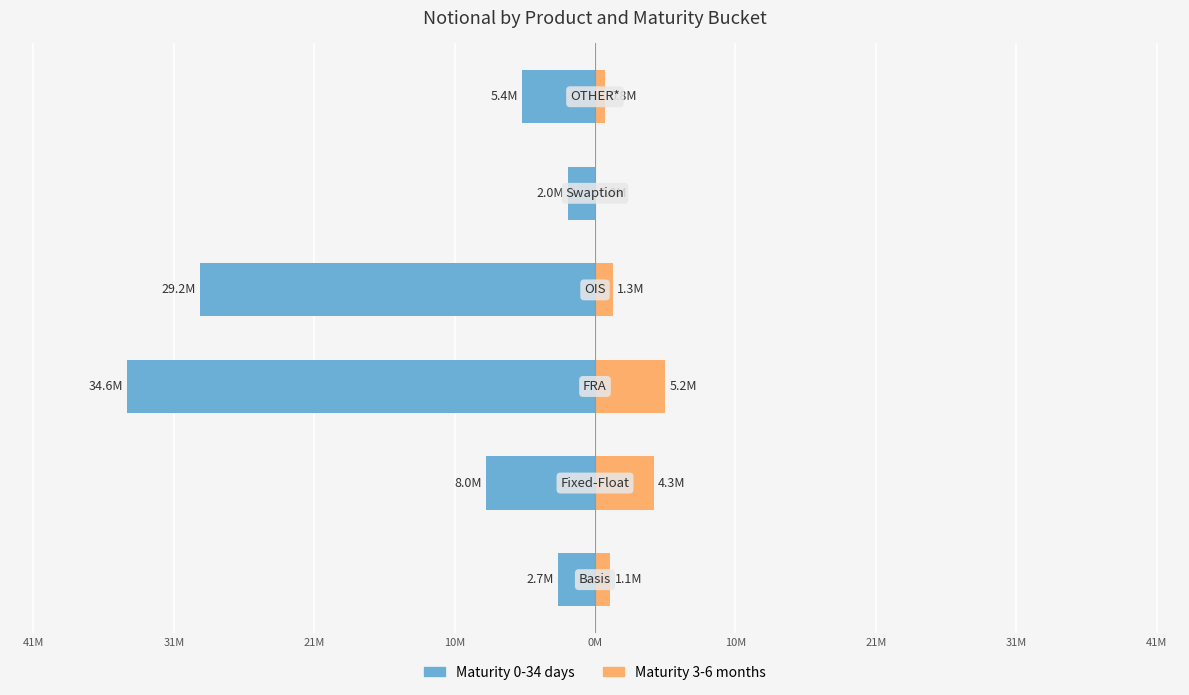

True or false: 3-6 has a value of 2.4 at Fixed-Float.

False